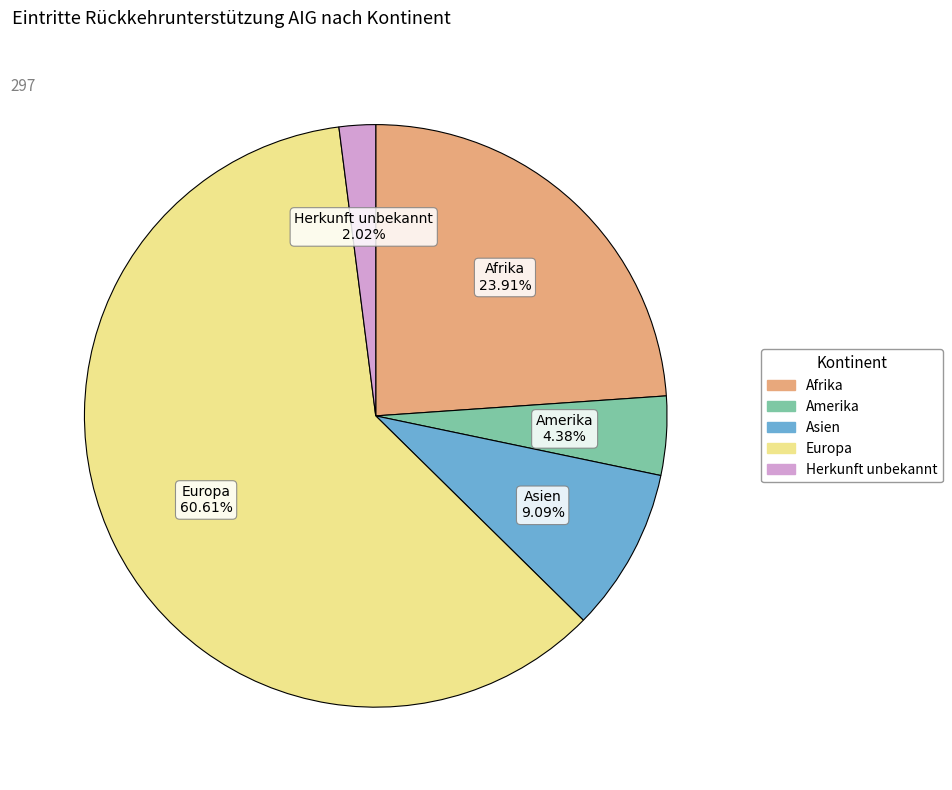

Is there any slice that represents more than half of the pie?

Yes